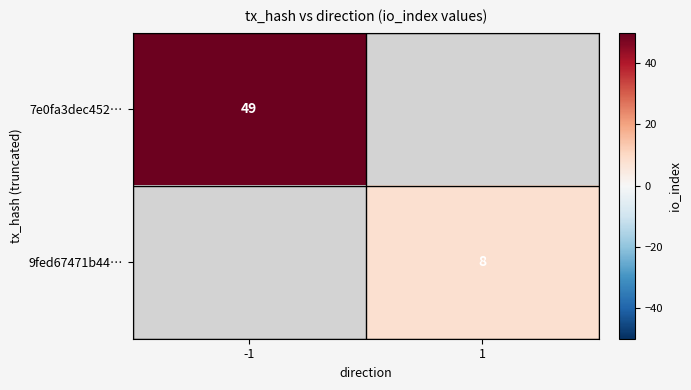

The 7e0fa3dec452… series shows 79 at -1. True or false?

False